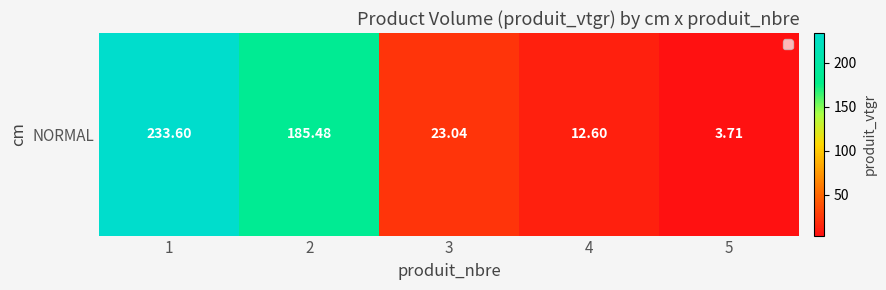

Rank the categories by value from lowest to highest.

5, 4, 3, 2, 1